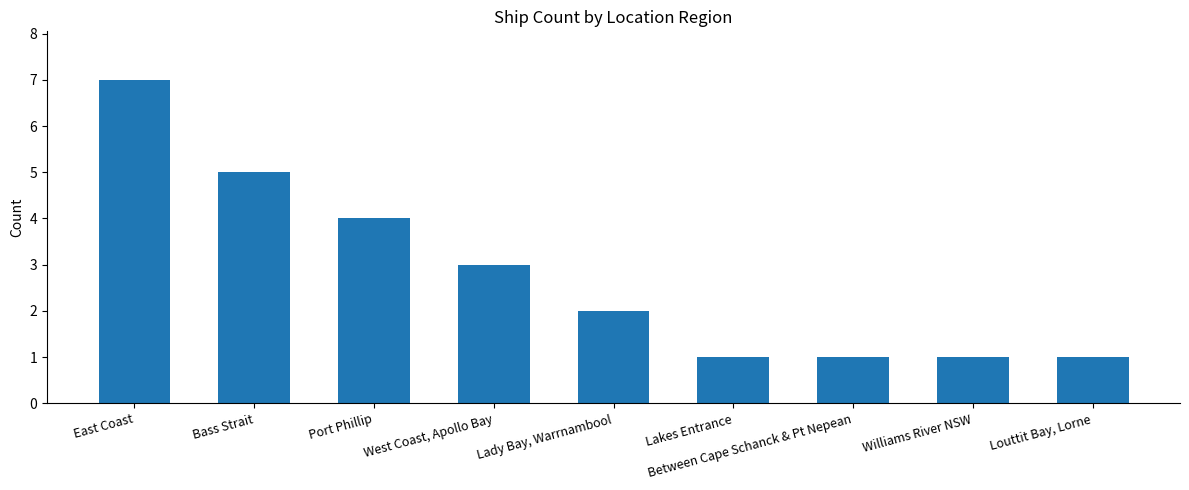

Between Port Phillip and Williams River NSW, which is larger?

Port Phillip